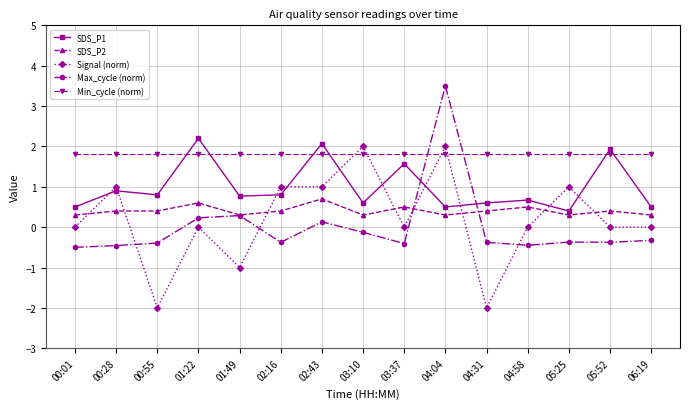

What is the difference between the highest and lowest values at 01:22?

2.2